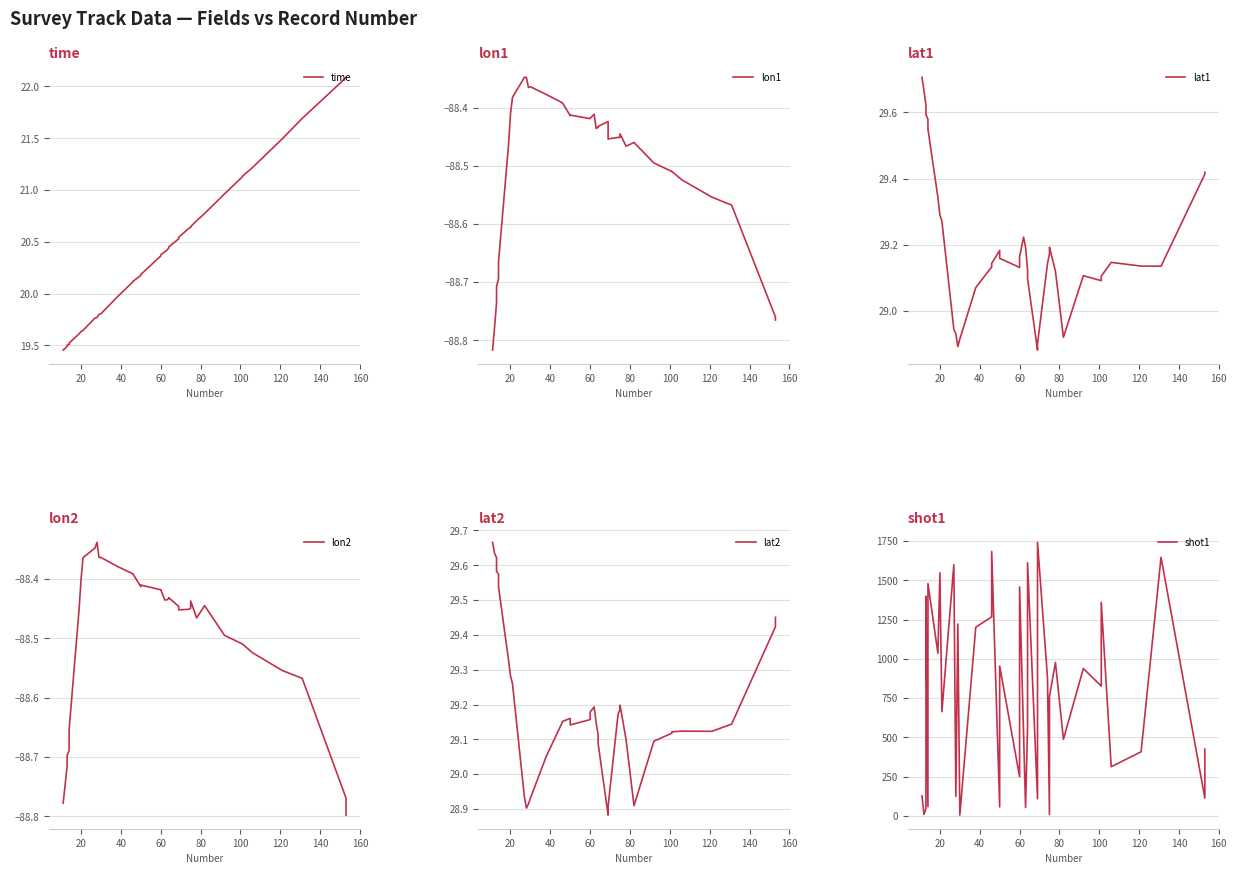

In shot1, how many points are lower than both neighbors (excluding endpoints)?

15